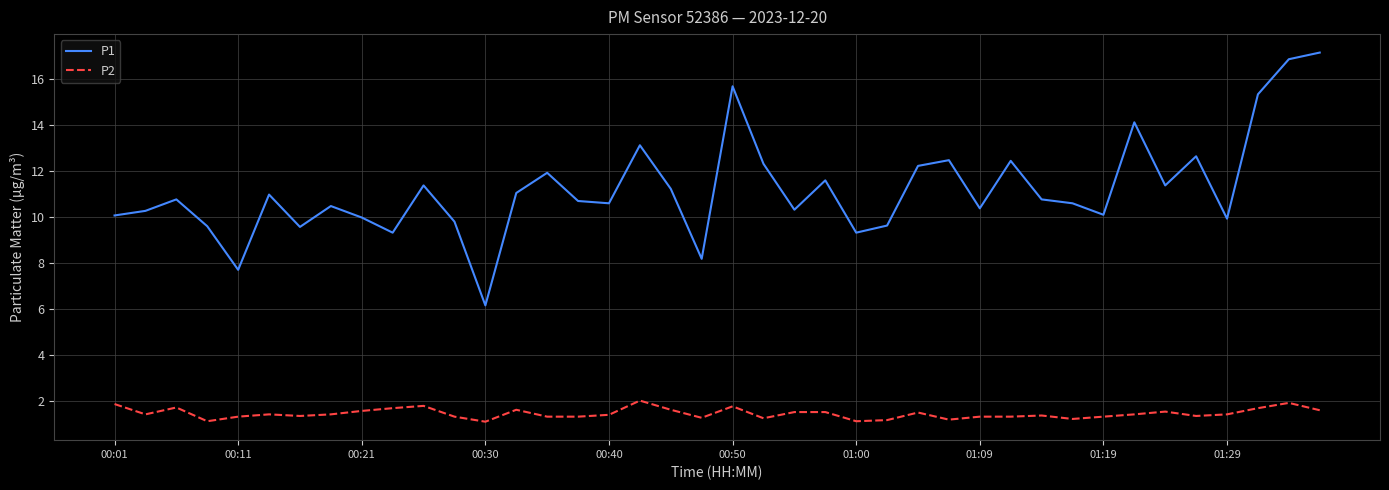

What is the difference between the maximum and minimum values in the P1 series?

11.0